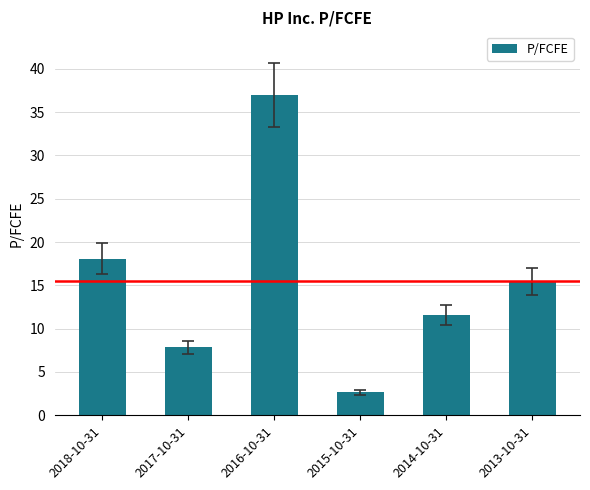

Where is the data nearest to the value 19?

2018-10-31